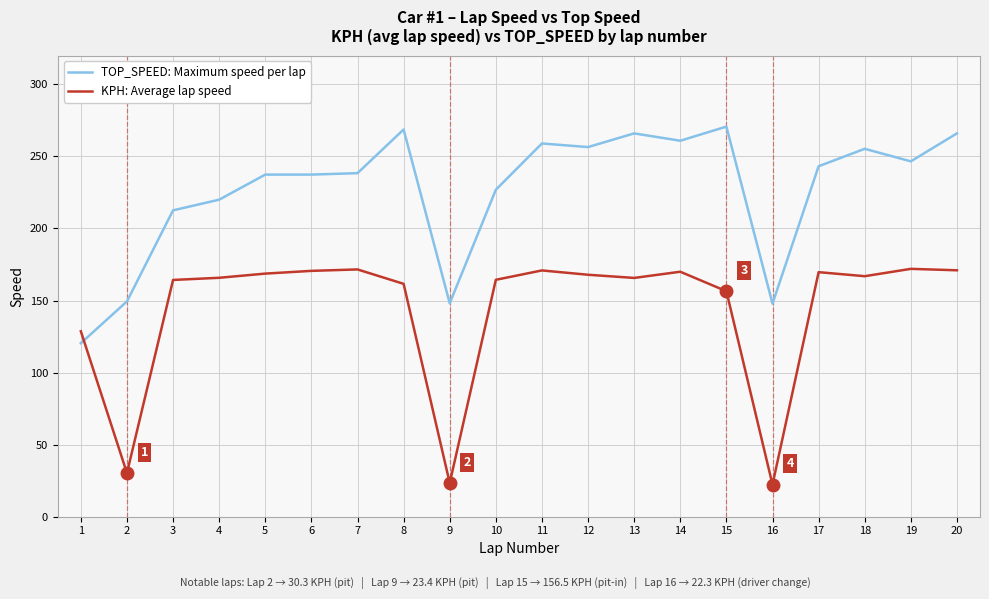

What is the difference between the maximum and minimum values in the TOP_SPEED: Maximum speed per lap series?

150.3